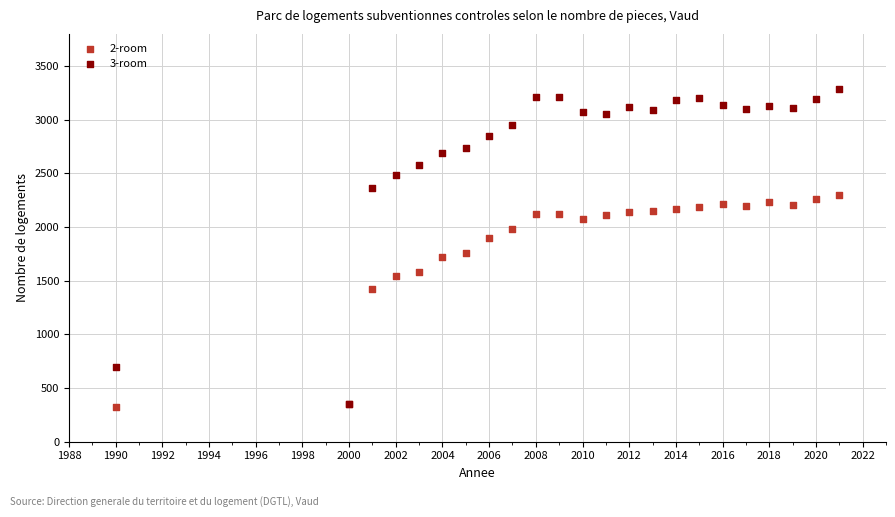

What are all the series names shown in the legend?

2-room, 3-room